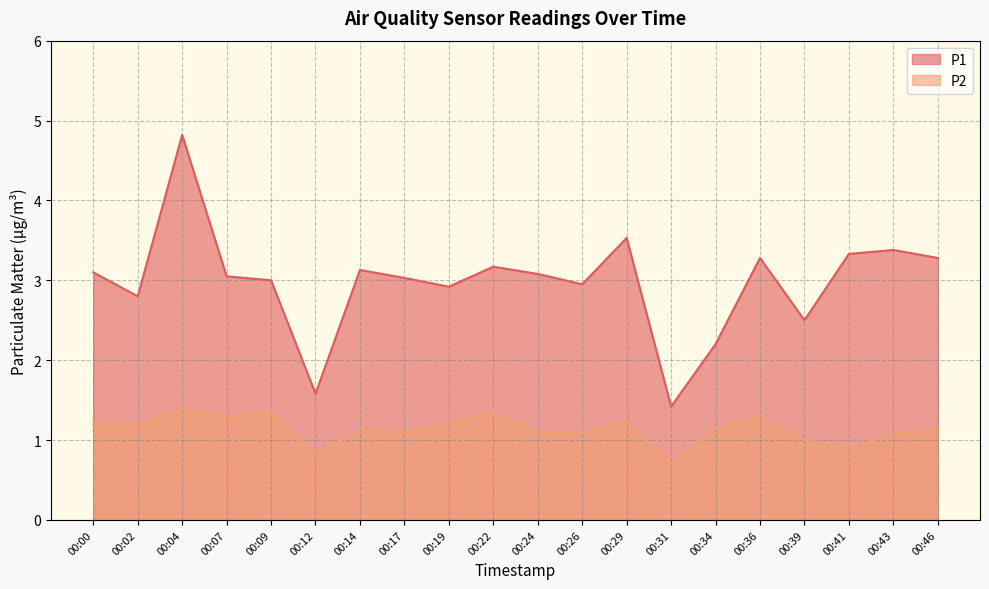

Between 00:24 and 00:02, which is larger?

00:24